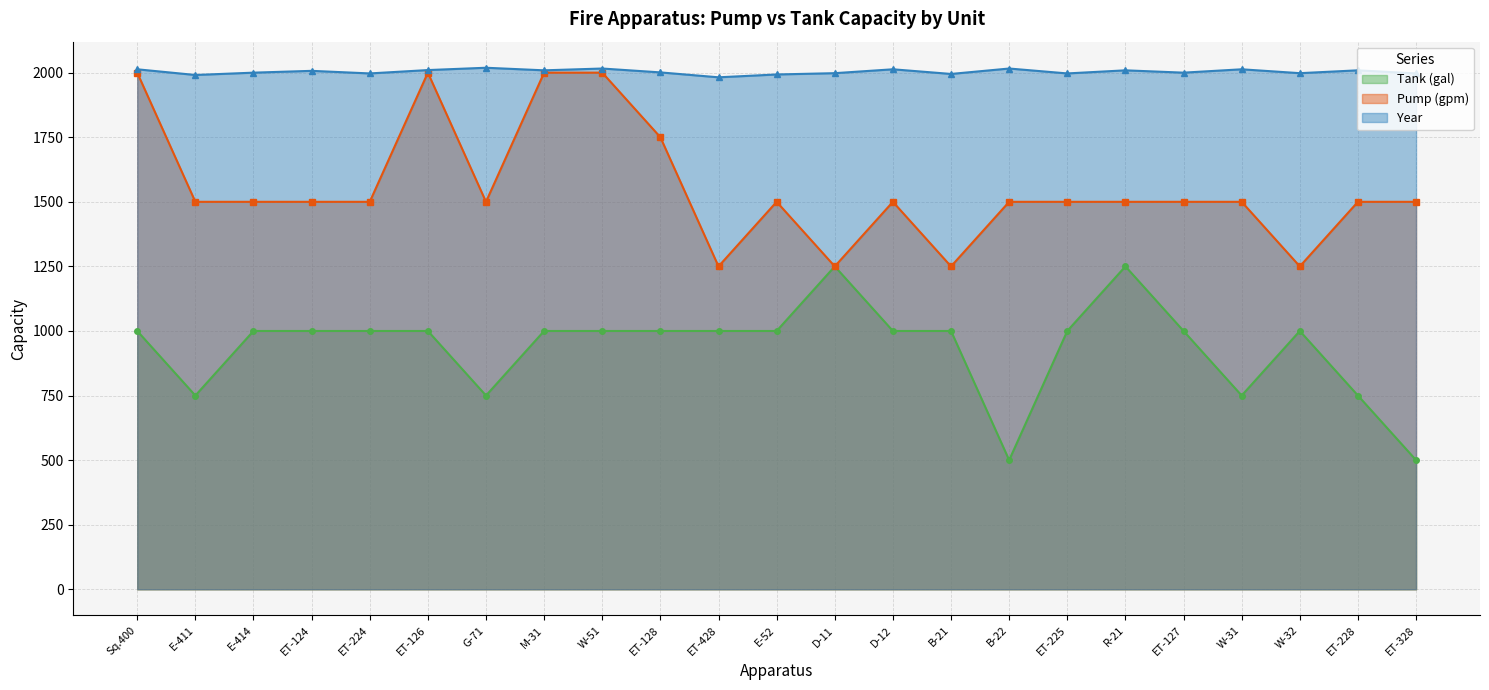

Where is Pump (gpm) nearest to the value 1625?

E-411